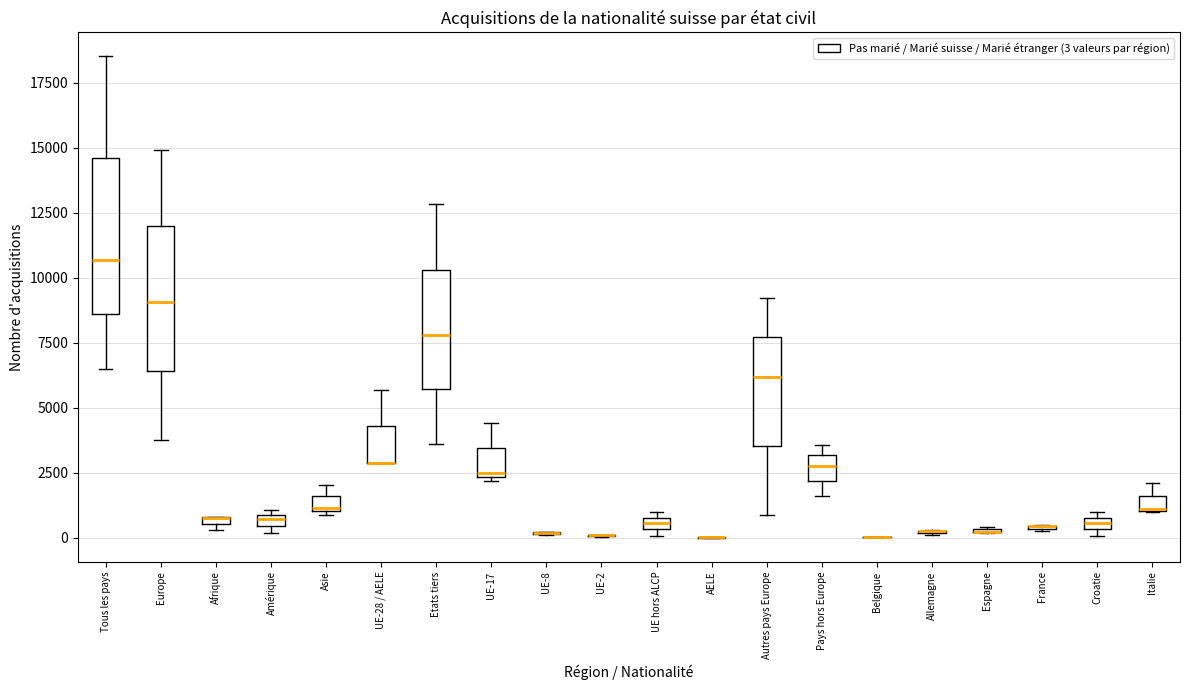

Where does the upper whisker of the box for Tous les pays end on the y-axis? The values are not printed on the chart, so give them approximately, as read against the axis.

18500